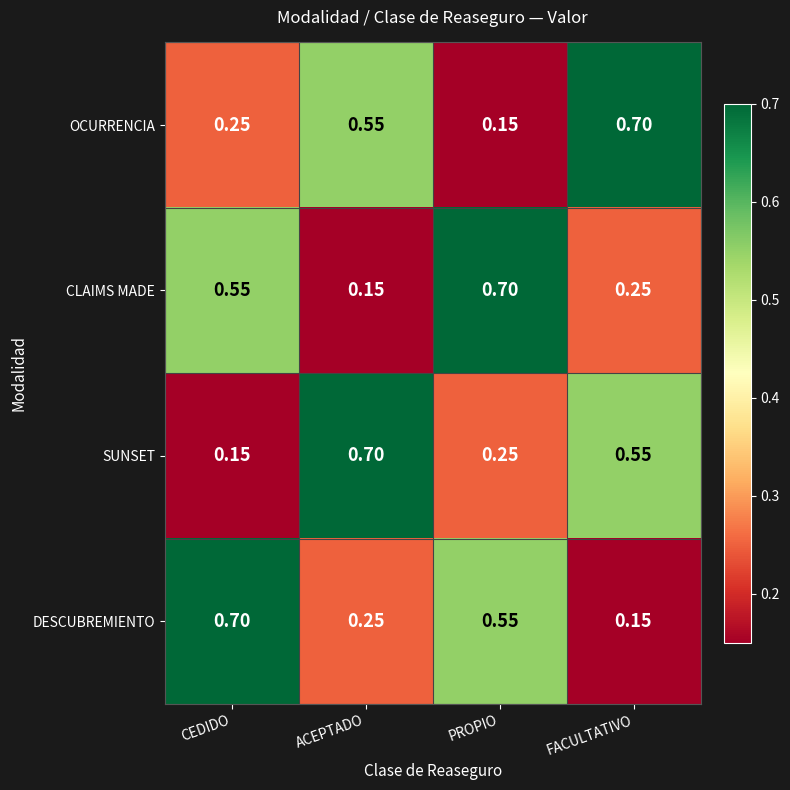

List the labels in order of CLAIMS MADE value, smallest first.

ACEPTADO, FACULTATIVO, CEDIDO, PROPIO